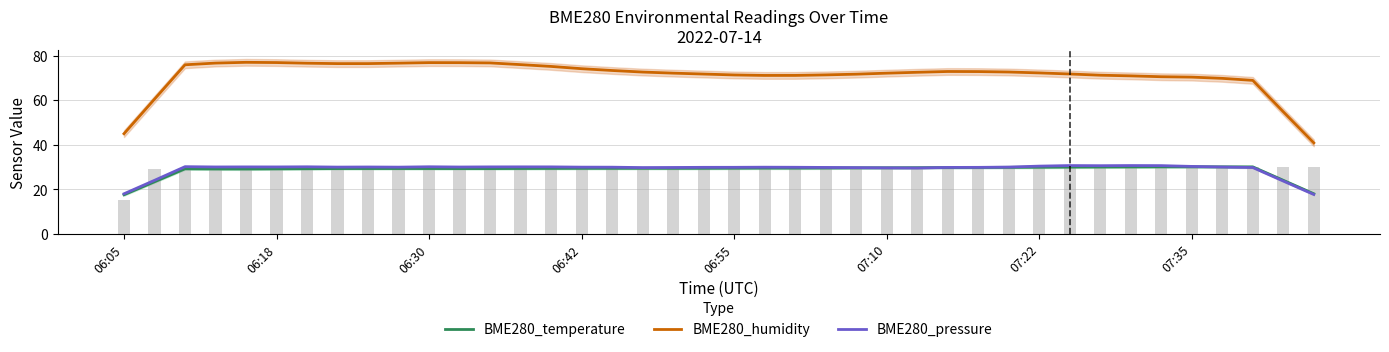

True or false: BME280_humidity has a value of 90.9 at 38.

False